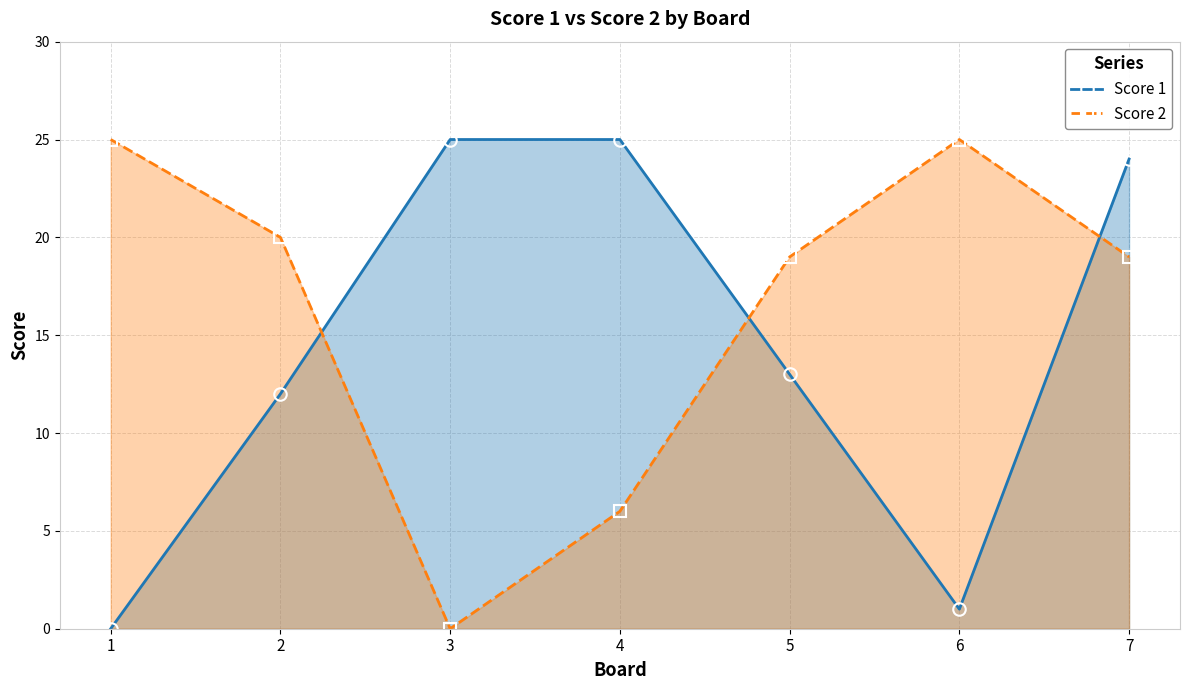

The Score 2 series shows 19 at 5. True or false?

True